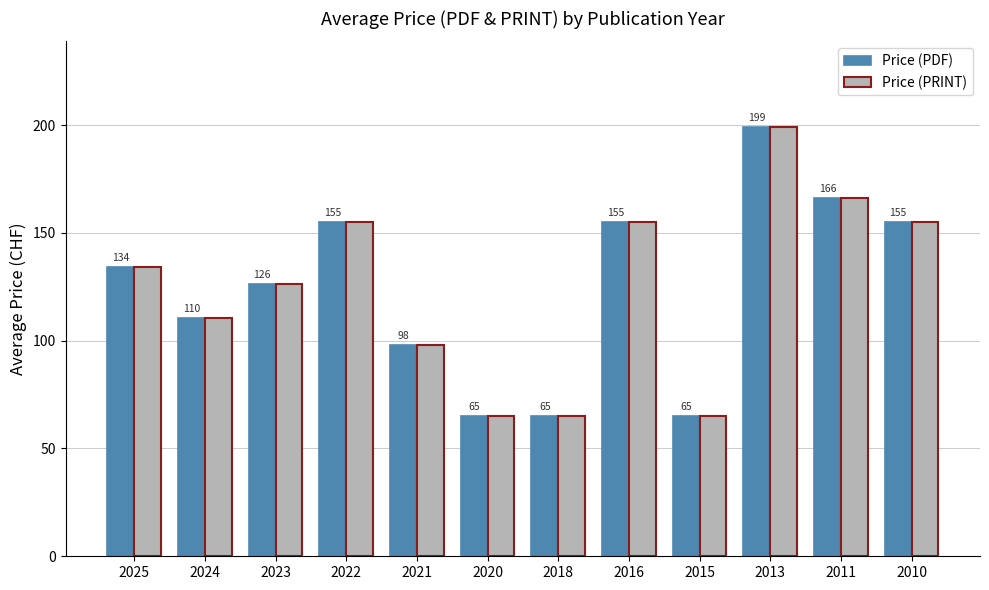

At how many categories does at least one series exceed 112?

7